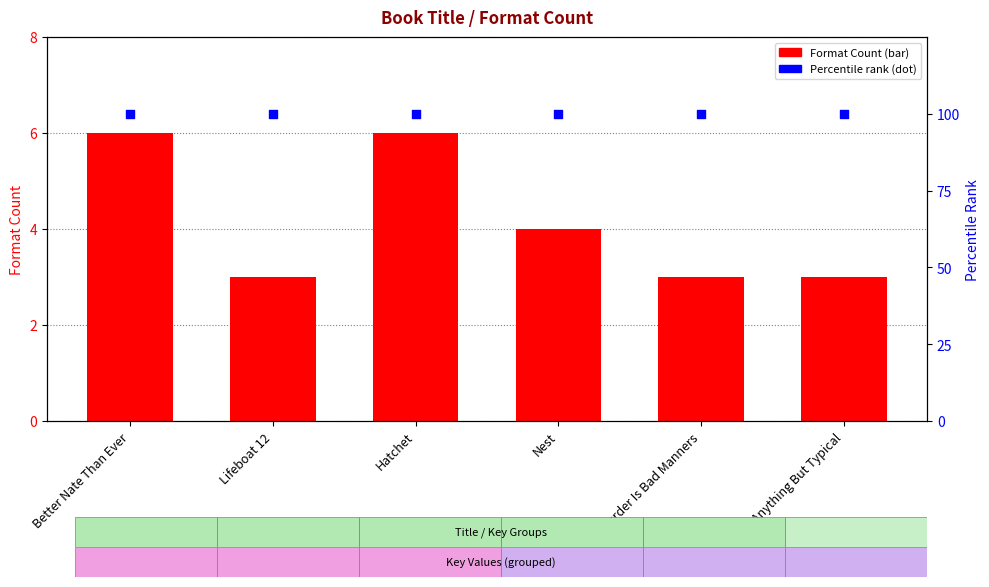

Which series has the largest total across all categories?

Key (scaled)